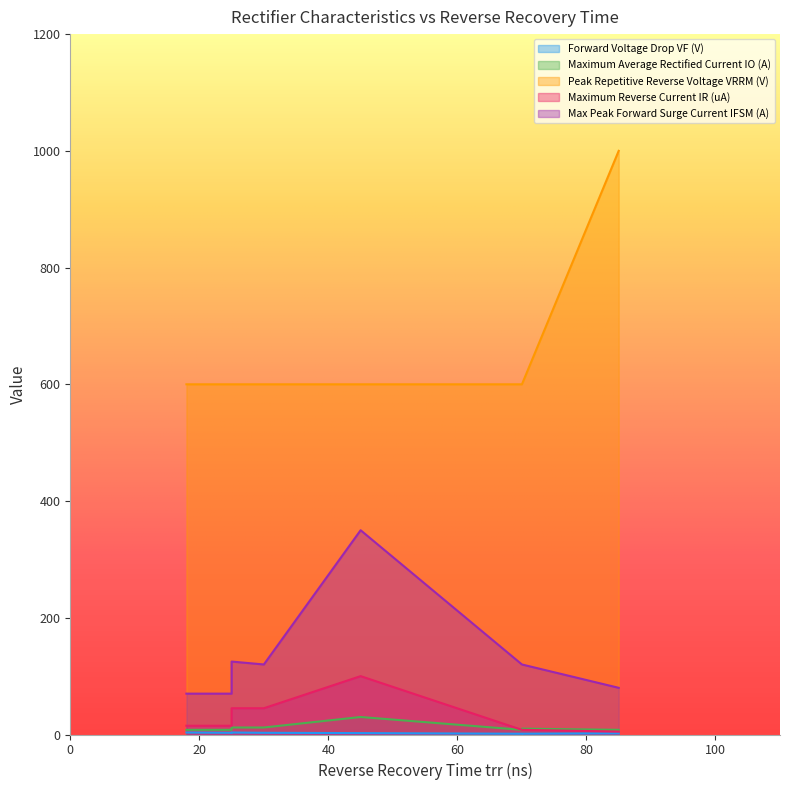

True or false: Forward Voltage Drop VF (V) and Max Peak Forward Surge Current IFSM (A) cross at least once.

False